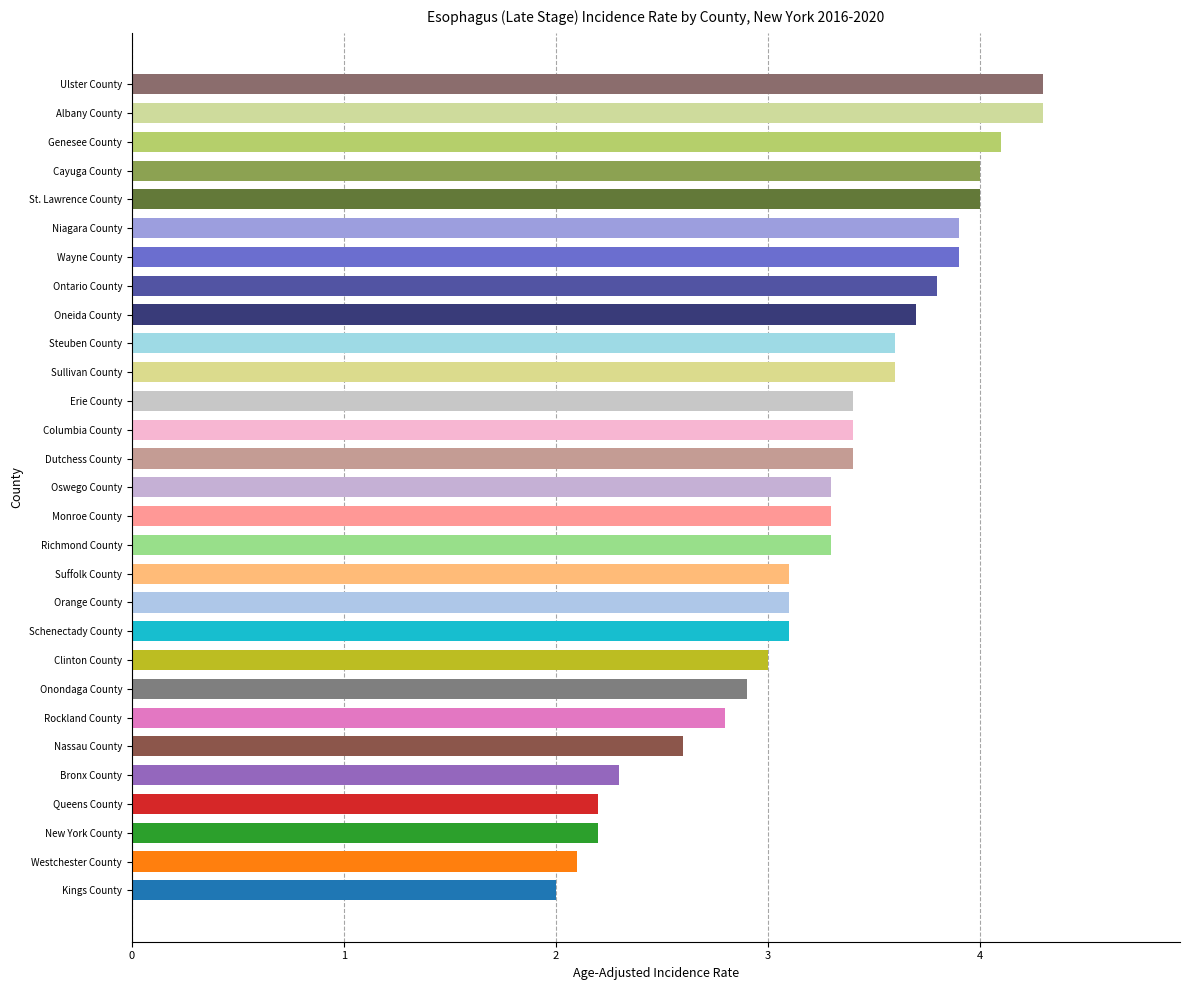

Is it true that the value at St. Lawrence County is 4.0?

True